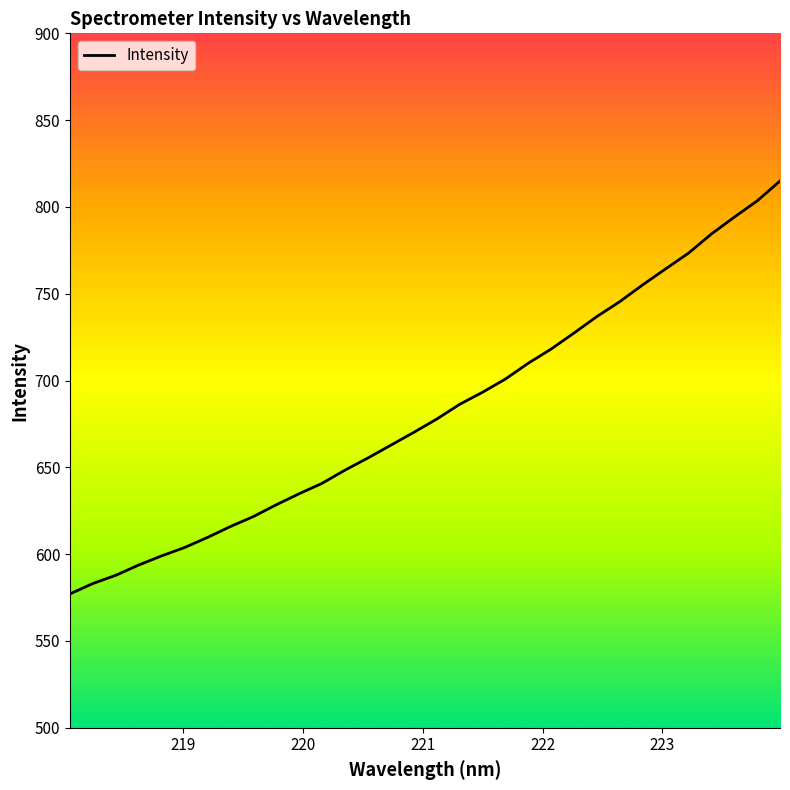

What is the maximum value shown in the chart?

814.9